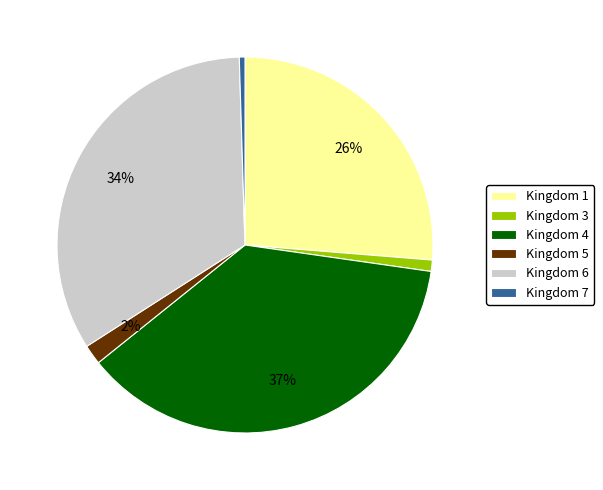

Count the number of slices in the pie.

6